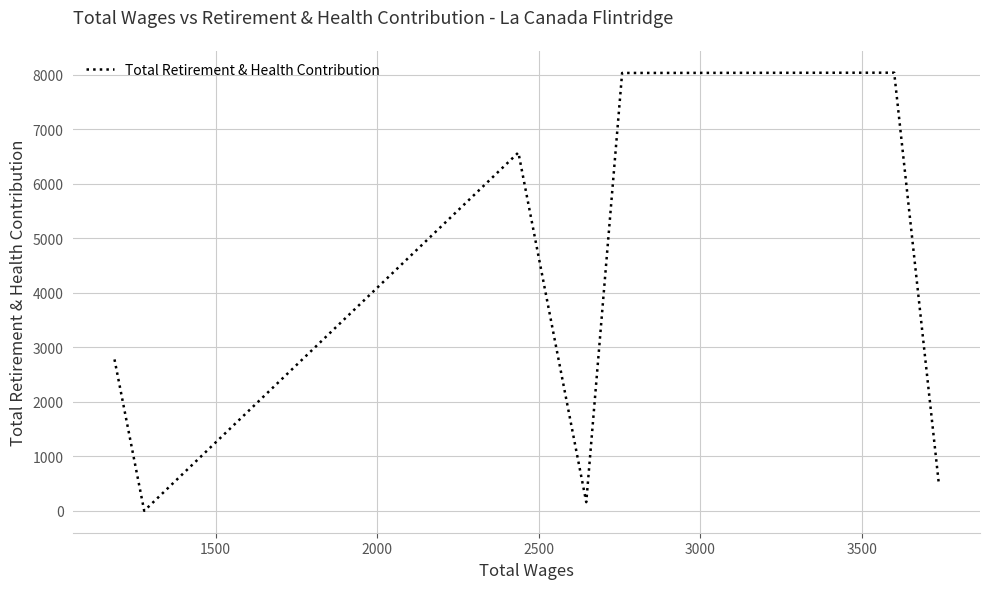

What is the average value?

3728